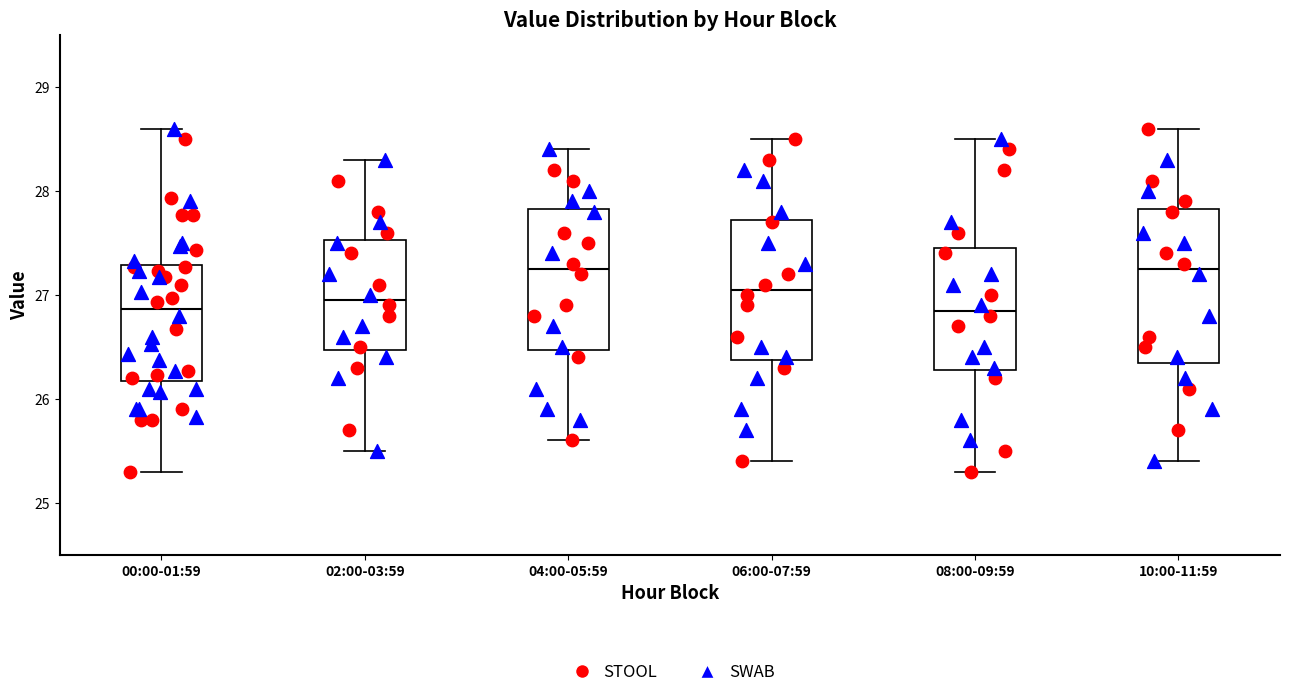

Reading left to right, transcribe this box plot: for each box, give where its median line is, the range the box spans, and where its two whiskers end, as read against the y-axis. The values are not printed on the chart, so give them approximately, as read against the axis.

00:00-01:59: median 26.9, box 26.2 to 27.3, whiskers 25.3 to 28.6
02:00-03:59: median 27.0, box 26.5 to 27.5, whiskers 25.5 to 28.3
04:00-05:59: median 27.3, box 26.5 to 27.8, whiskers 25.6 to 28.4
06:00-07:59: median 27.1, box 26.4 to 27.7, whiskers 25.4 to 28.5
08:00-09:59: median 26.9, box 26.3 to 27.5, whiskers 25.3 to 28.5
10:00-11:59: median 27.3, box 26.4 to 27.8, whiskers 25.4 to 28.6